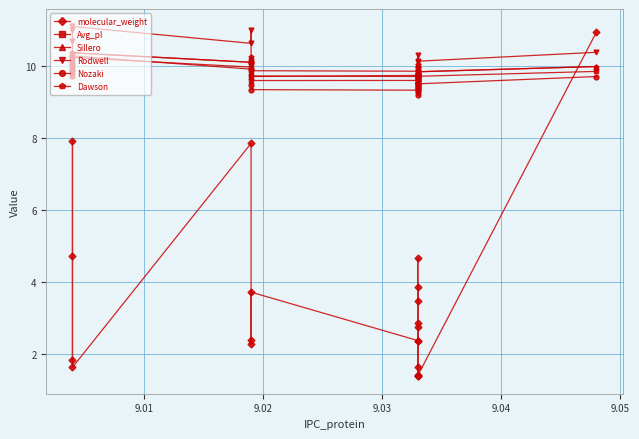

Is the value of molecular_weight at 10 greater than the value of Avg_pI at 14?

No